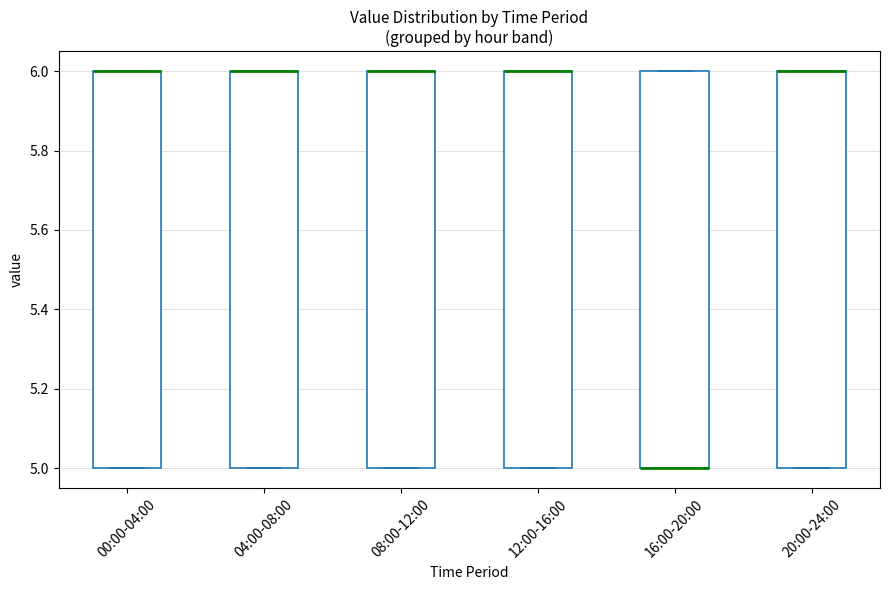

Reading left to right, transcribe this box plot: for each box, give where its median line is, the range the box spans, and where its two whiskers end, as read against the y-axis. The values are not printed on the chart, so give them approximately, as read against the axis.

00:00-04:00: median 6 (drawn on the box's upper edge), box 5 to 6, whiskers 5 to 6
04:00-08:00: median 6 (drawn on the box's upper edge), box 5 to 6, whiskers 5 to 6
08:00-12:00: median 6 (drawn on the box's upper edge), box 5 to 6, whiskers 5 to 6
12:00-16:00: median 6 (drawn on the box's upper edge), box 5 to 6, whiskers 5 to 6
16:00-20:00: median 5 (drawn on the box's lower edge), box 5 to 6, whiskers 5 to 6
20:00-24:00: median 6 (drawn on the box's upper edge), box 5 to 6, whiskers 5 to 6